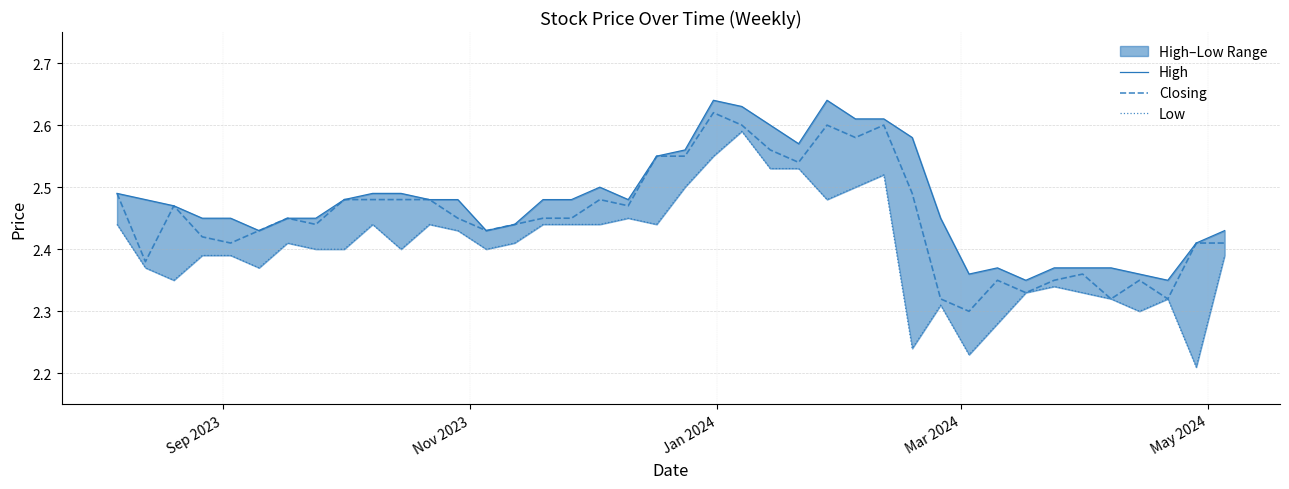

What is the value of the Low point at the 13th from the left?

2.4